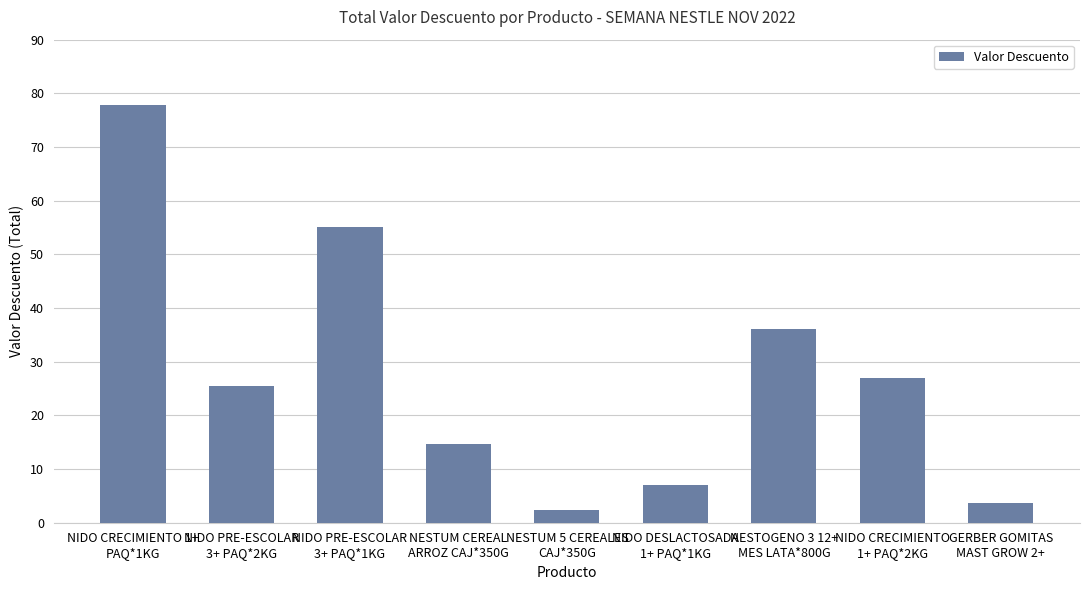

What position from the right is NESTOGENO 3 12+
MES LATA*800G?

3